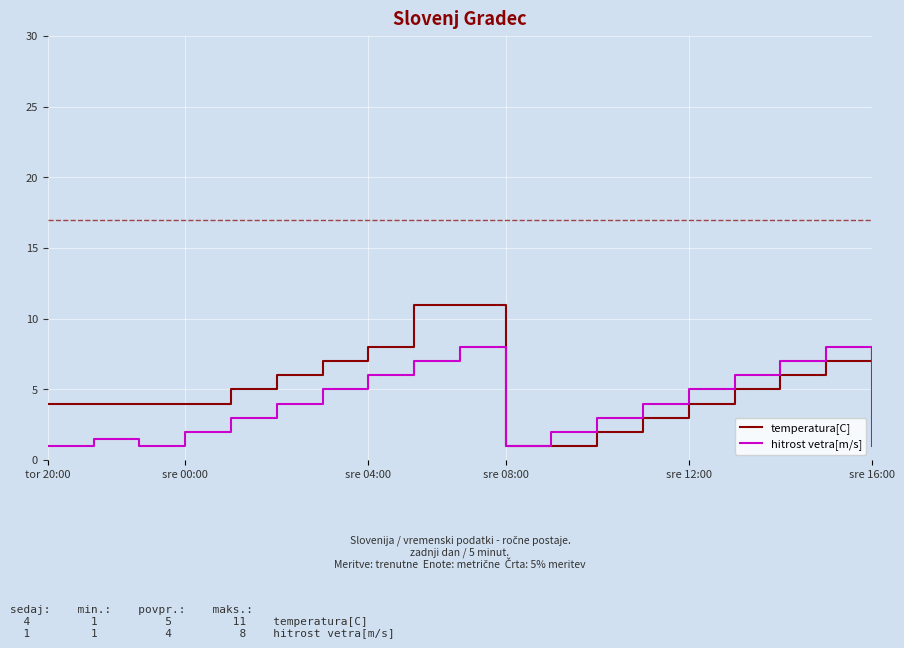

Which series has the largest range (max minus min)?

temperatura[C]